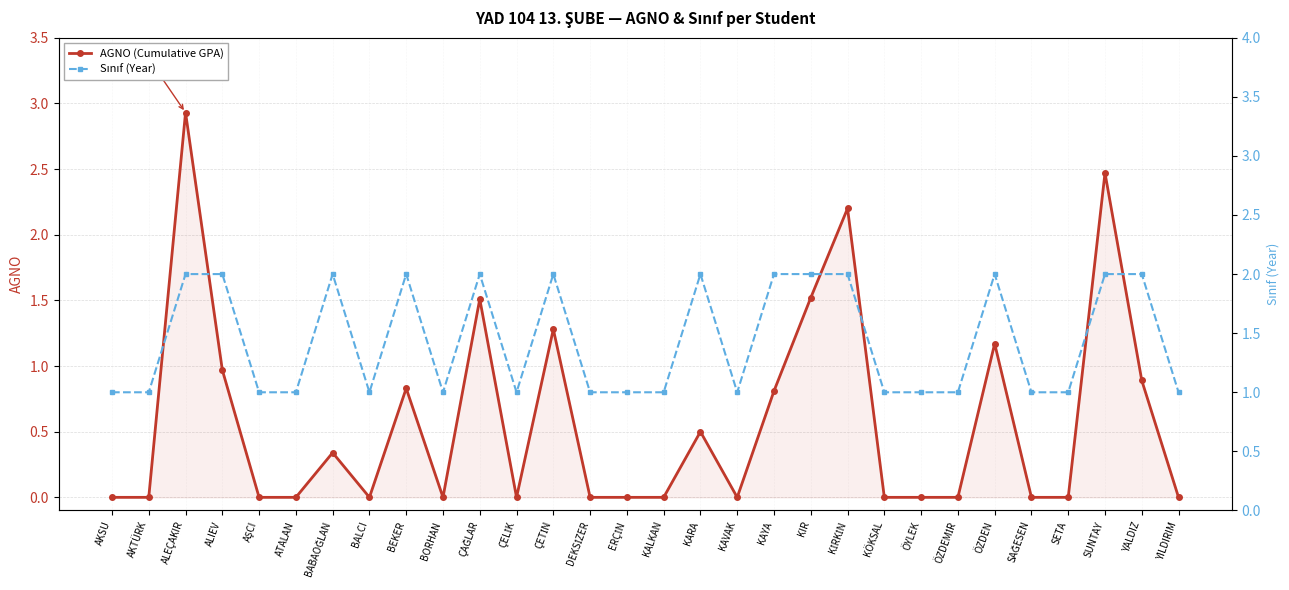

Where is Sınıf (Year) nearest to the value 1?

AKSU